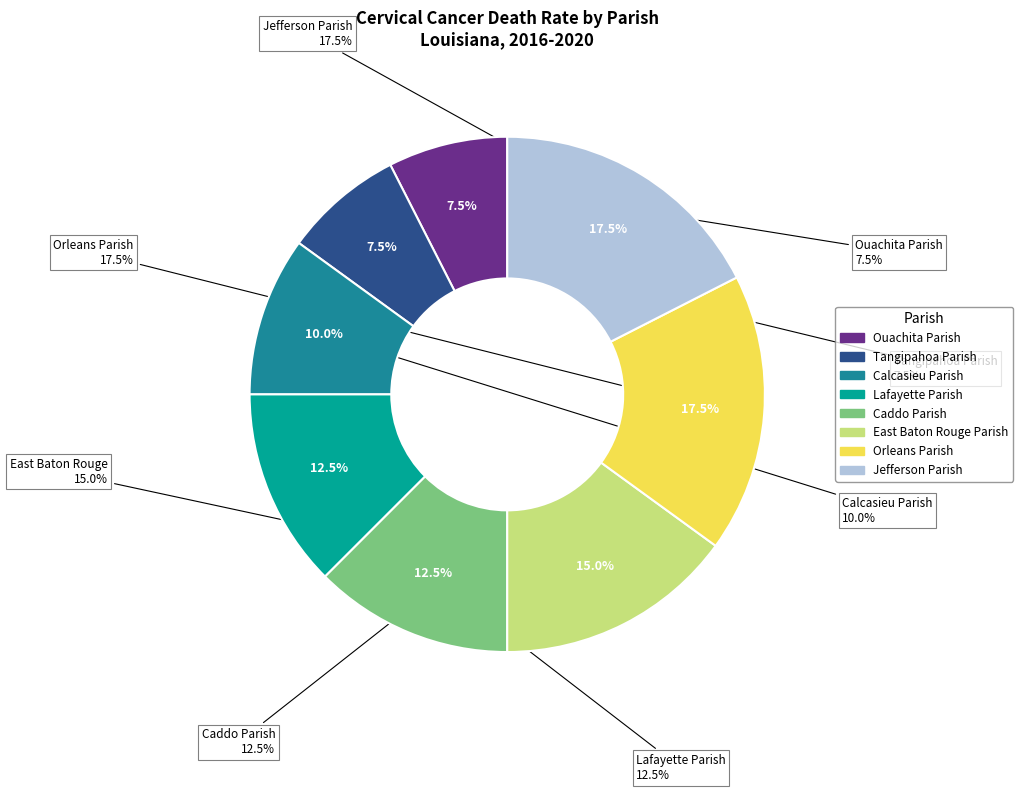

Is there a majority slice in this chart?

No